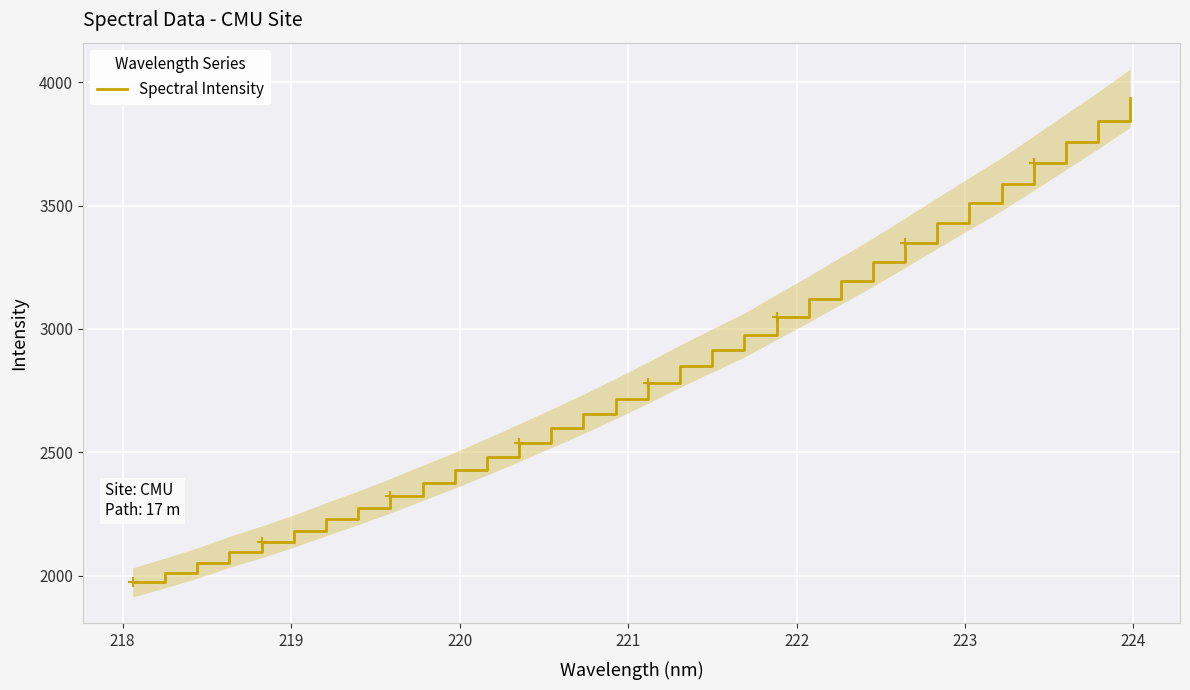

What is the maximum value for Spectral Intensity?

3934.9